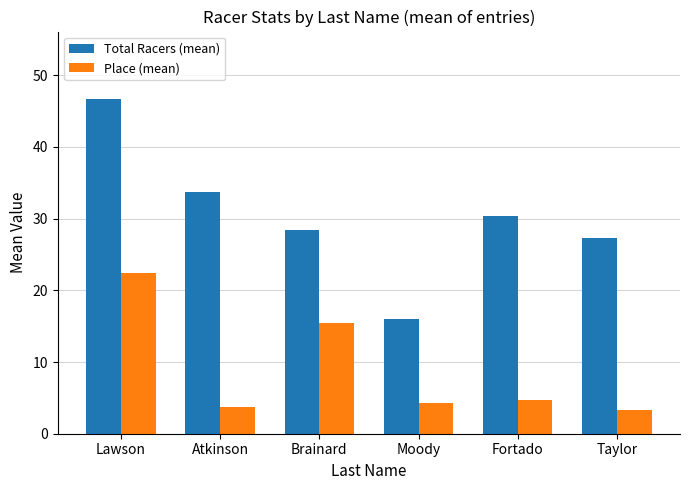

List the series in order of their overall mean, lowest first.

Place (mean), Total Racers (mean)